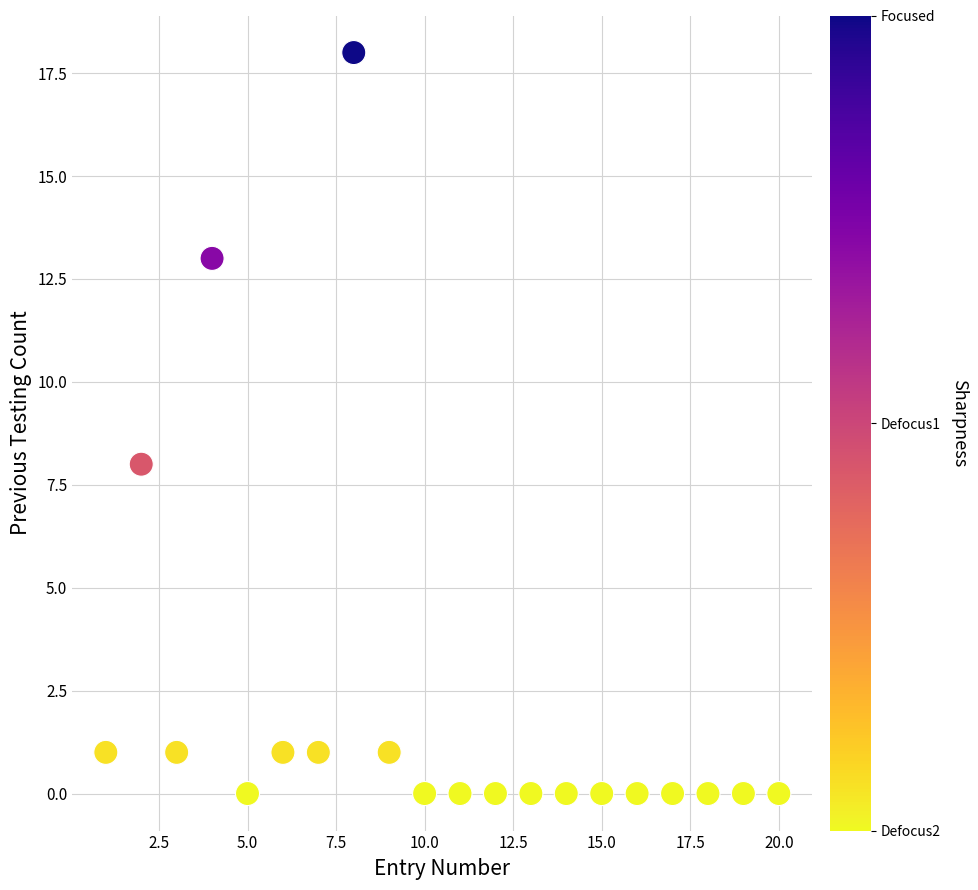

What is the range of X values (max minus min)?

19